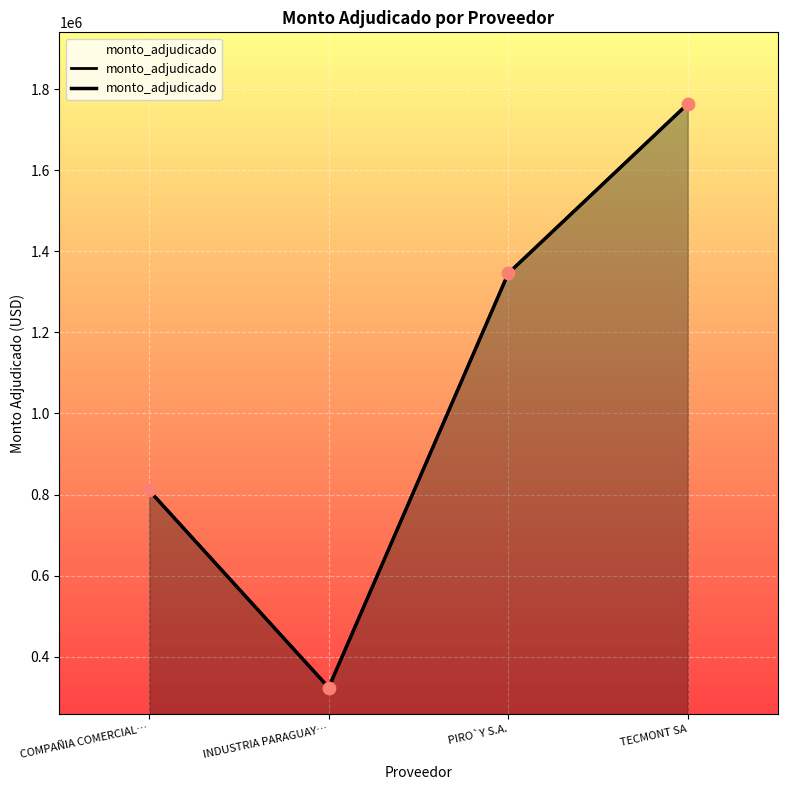

Which has a higher value, COMPAÑIA COMERCIAL… or TECMONT SA?

TECMONT SA